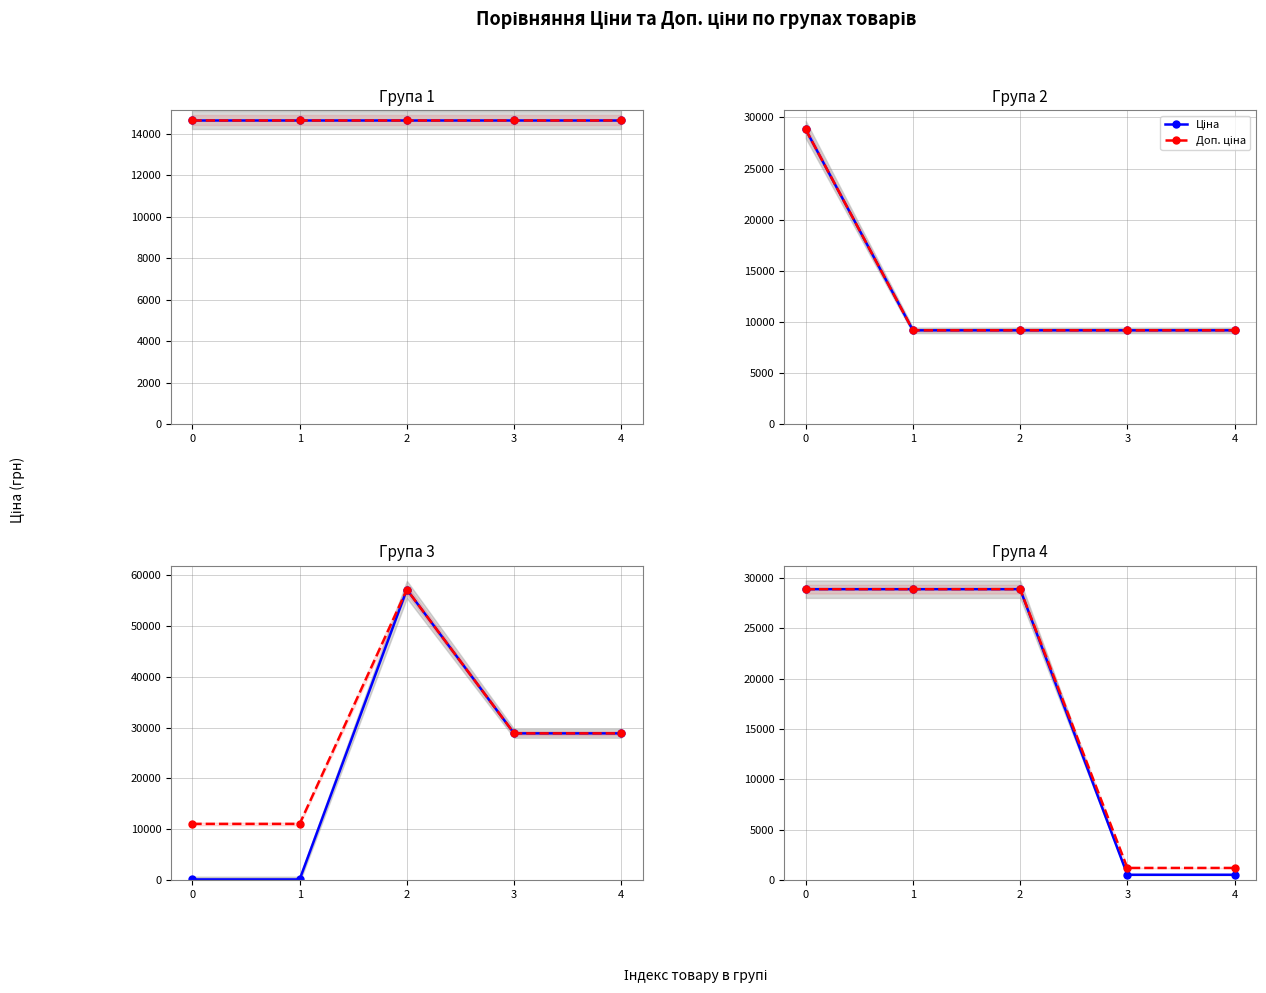

True or false: Ціна and Доп. ціна cross at least once.

False